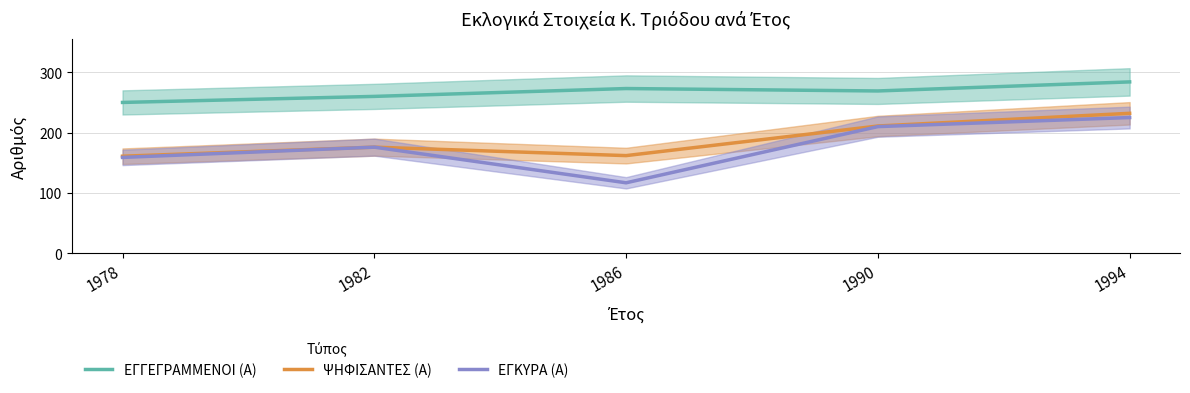

Reading left to right, list all the values displayed in this chart.

ΕΓΓΕΓΡΑΜΜΕΝΟΙ (Α): 250	260	273	269	284
ΨΗΦΙΣΑΝΤΕΣ (Α): 161	176	162	211	232
ΕΓΚΥΡΑ (Α): 159	176	117	210	225